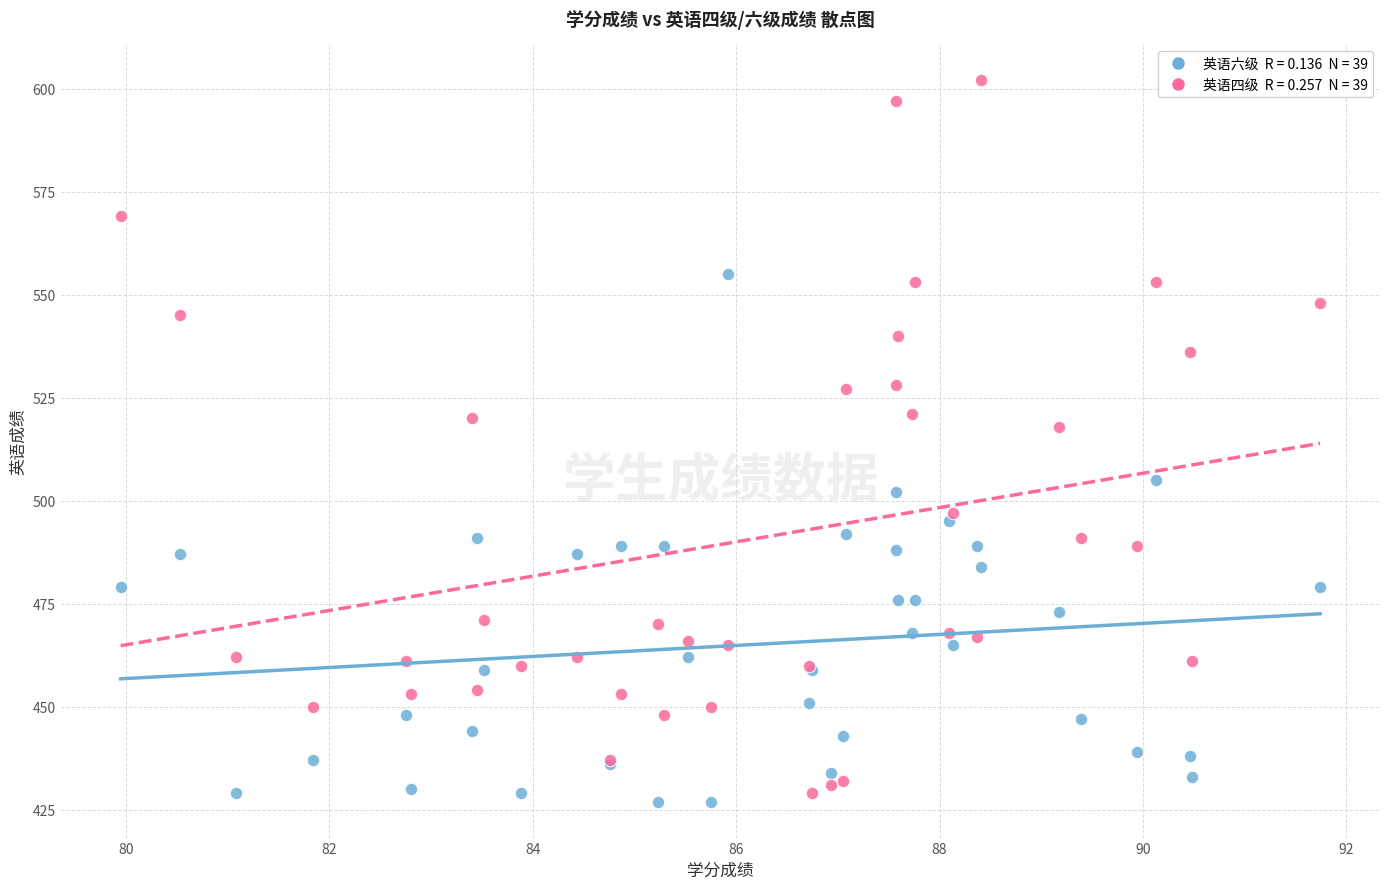

Across all series, what Y value is closest to 514?

518